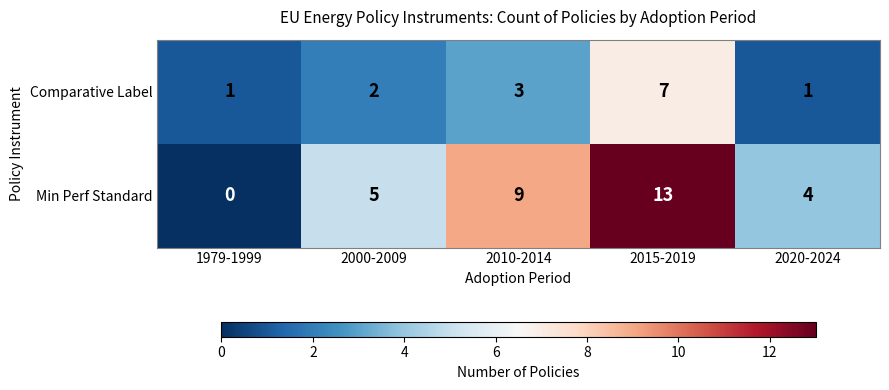

Reading right to left, transcribe all the data shown in this chart.

Comparative Label: 1	7	3	2	1
Min Perf Standard: 4	13	9	5	0